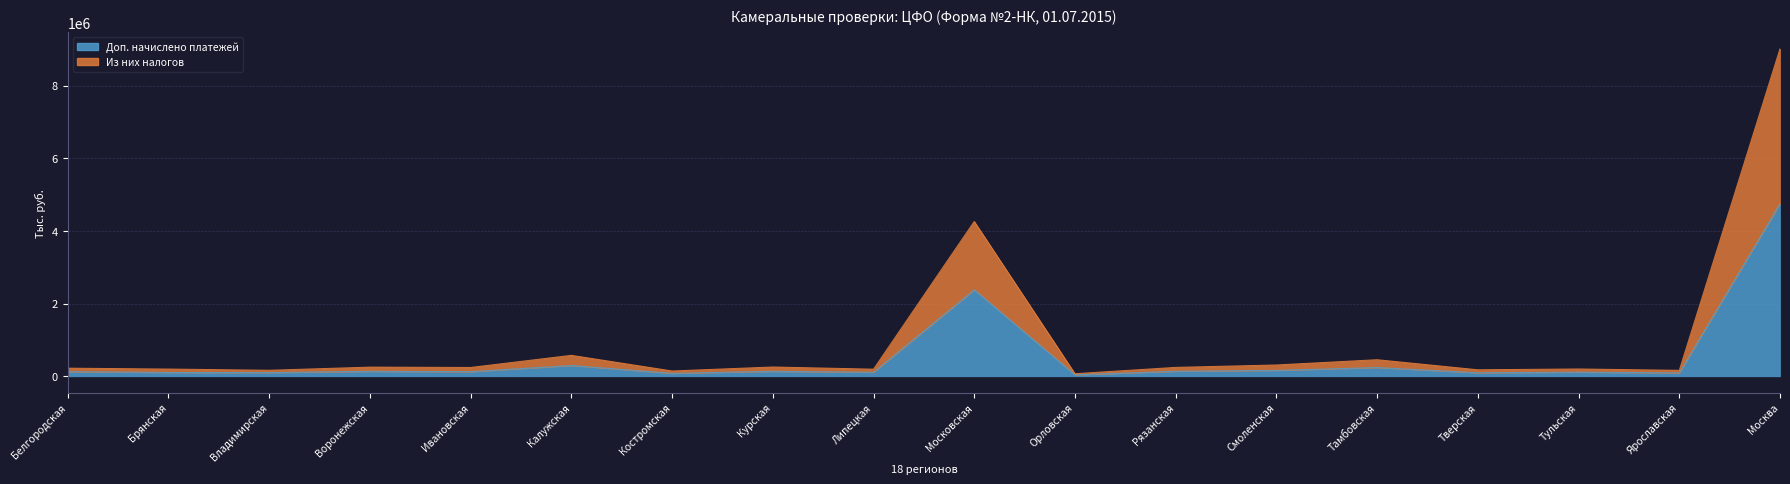

True or false: Из них налогов has more than 1 interior local peaks.

True